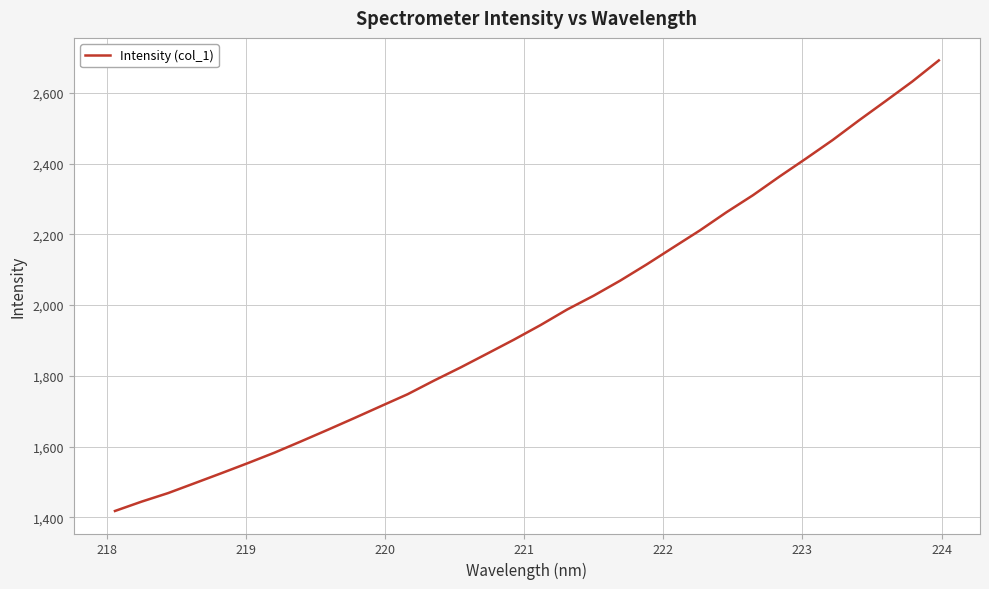

What is the maximum value shown in the chart?

2691.8